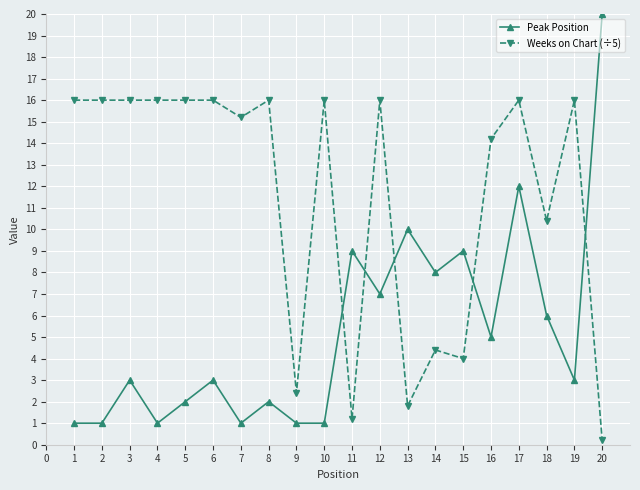

Which label corresponds to the smallest value in the chart?

20